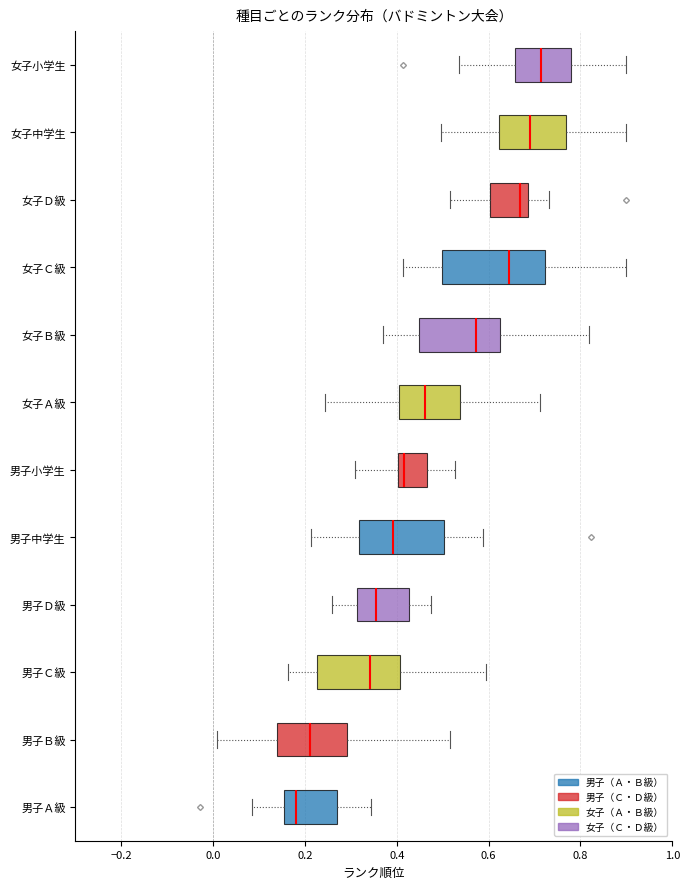

Comparing the boxes themselves (not the whiskers), which one is the widest?

女子Ｃ級